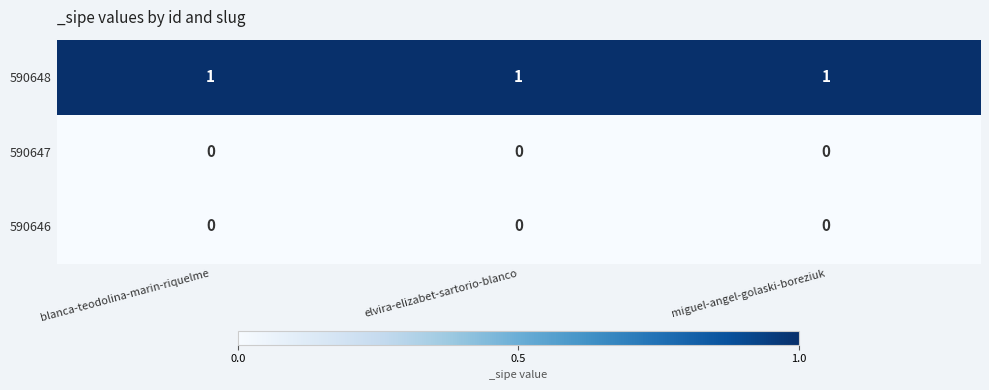

The value of 590648 at blanca-teodolina-marin-riquelme is 0. True or false?

False